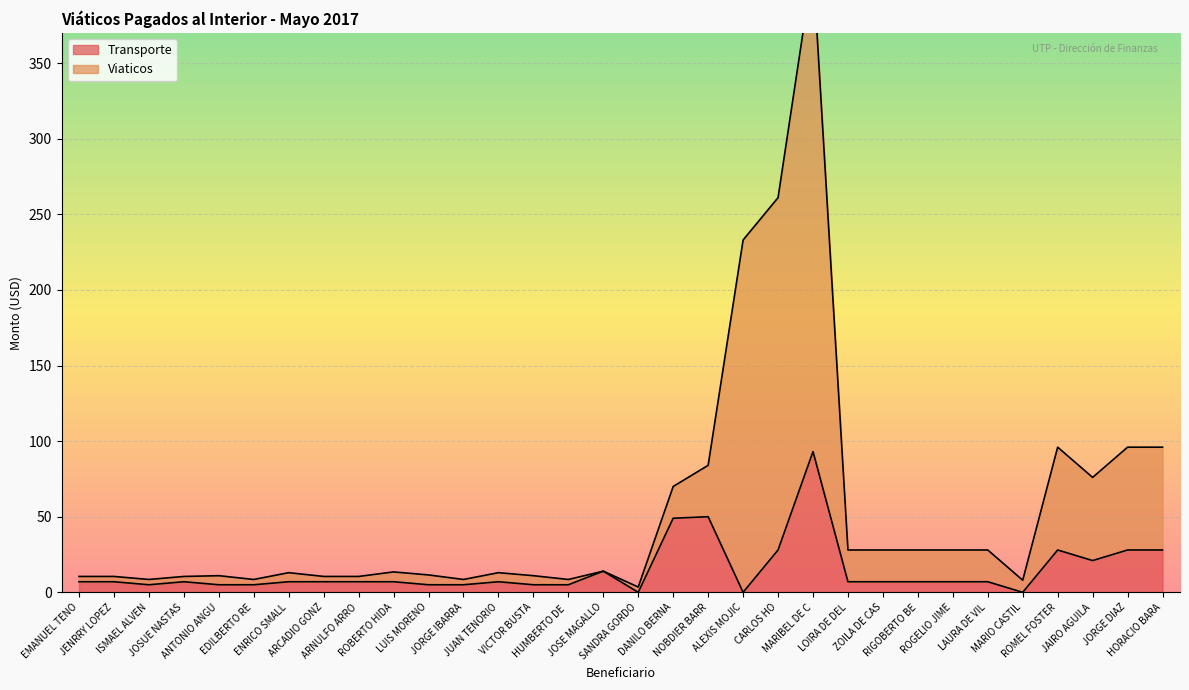

What is the maximum value for Transporte?

93.1